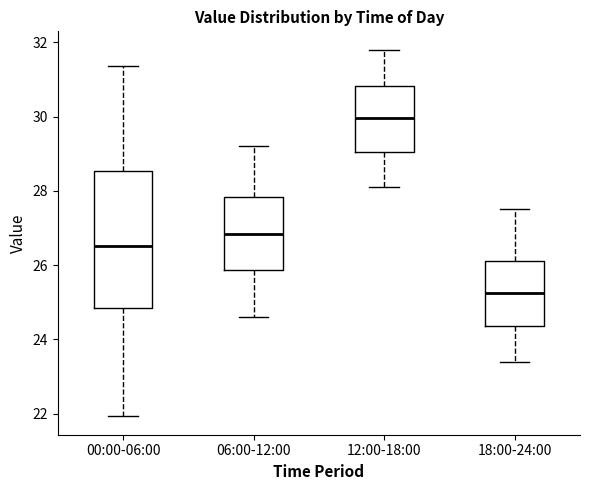

Where is the lower edge of the box for 12:00-18:00 on the y-axis? The values are not printed on the chart, so give them approximately, as read against the axis.

29.0